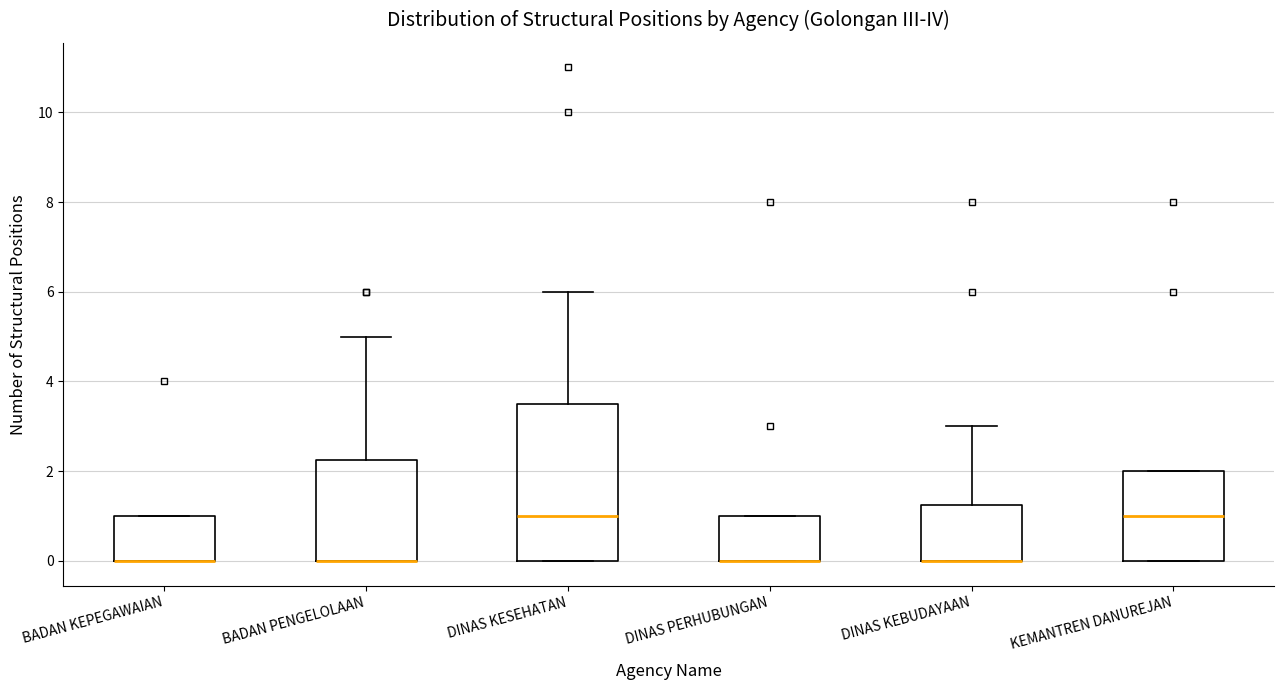

Which box is the tallest, from its lower edge to its upper edge?

DINAS KESEHATAN